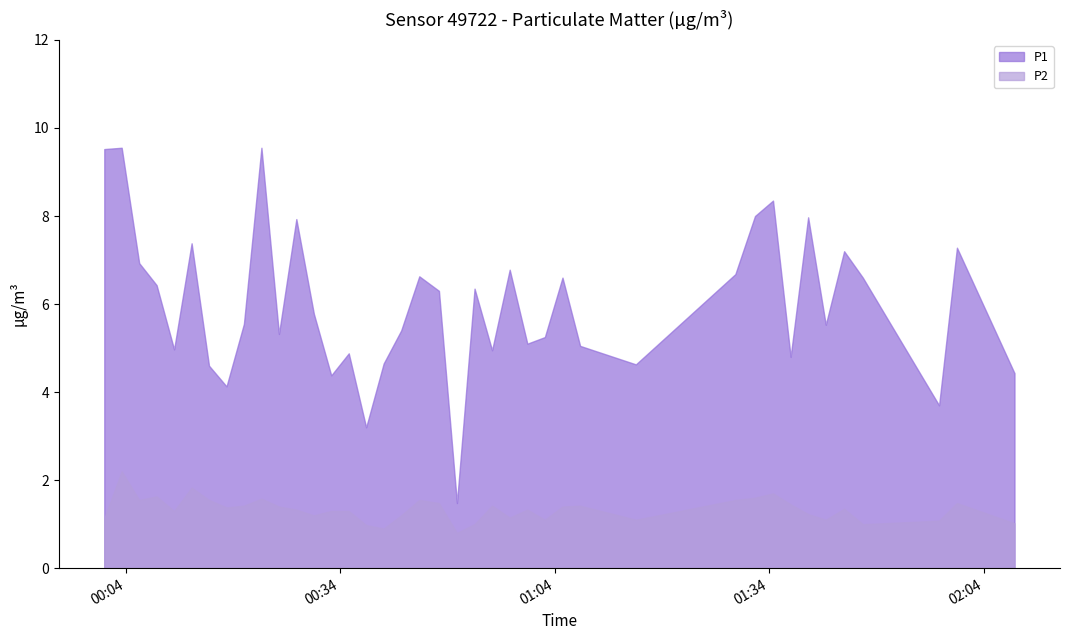

Which series has the largest total across all categories?

P1